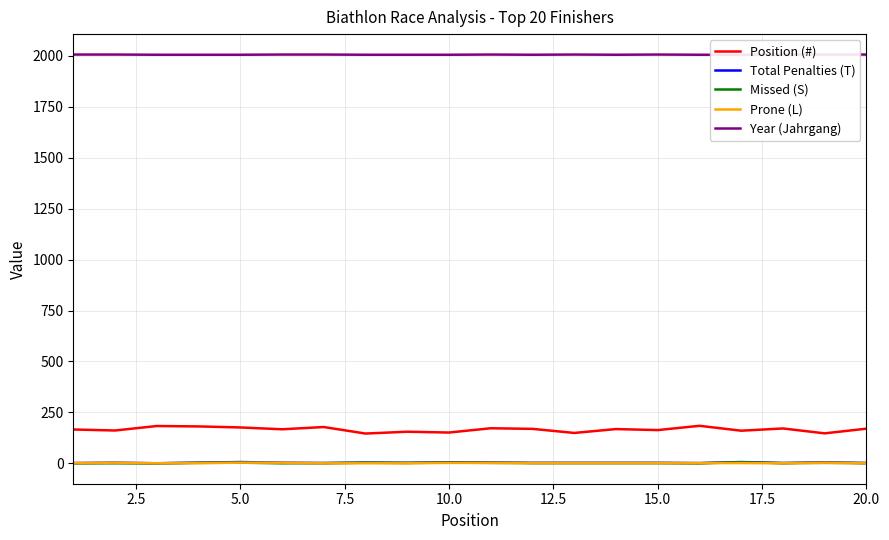

How many lines are shown in the chart?

5